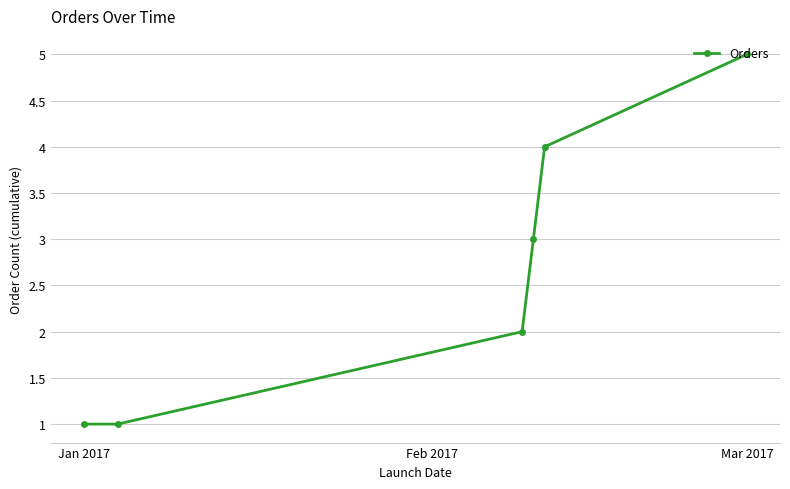

True or false: the data has more than 0 interior local peaks.

False